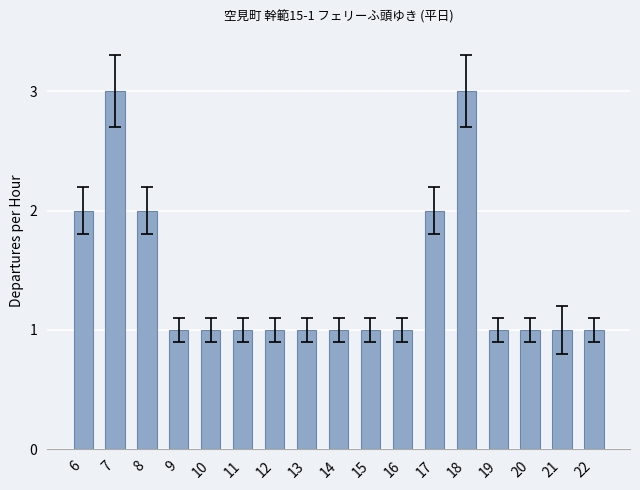

What is the difference between the maximum and minimum values?

2